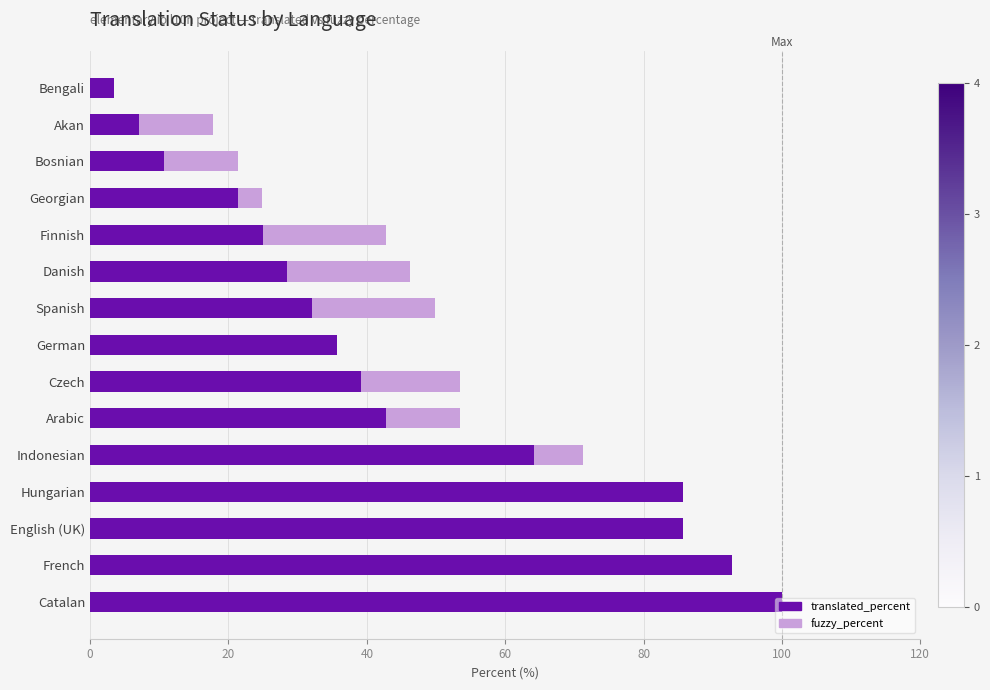

What is the highest value of the translated_percent series?

100.0